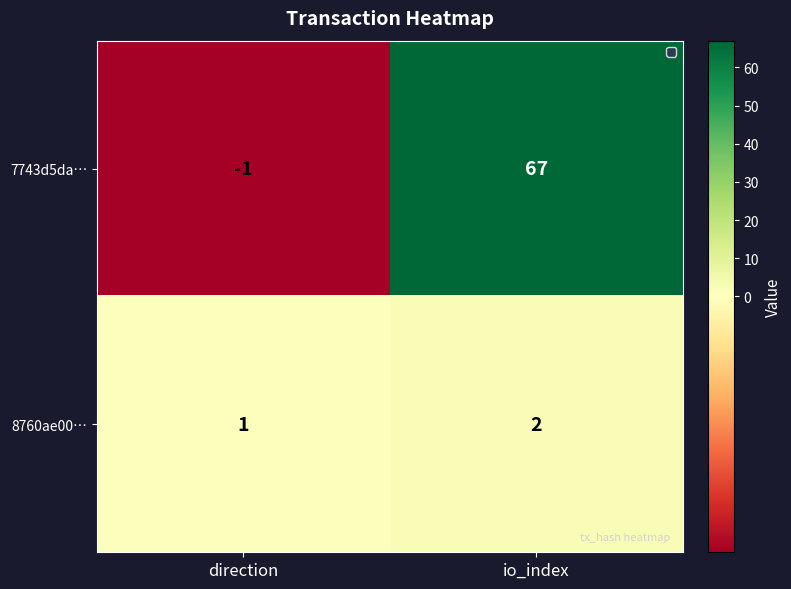

Count the number of data series in this chart.

2